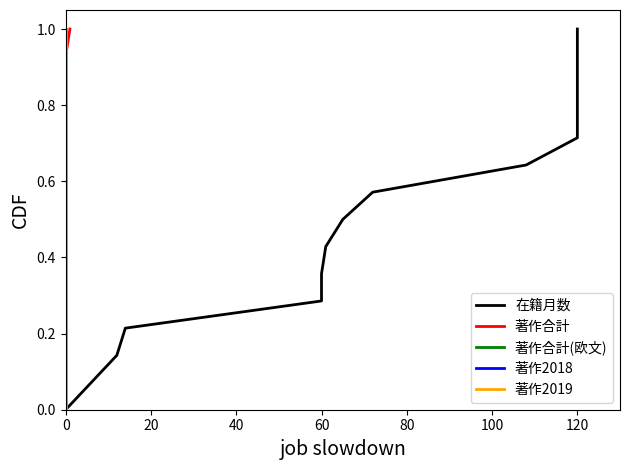

The value of 著作2018 at 0 is 0.6. True or false?

False